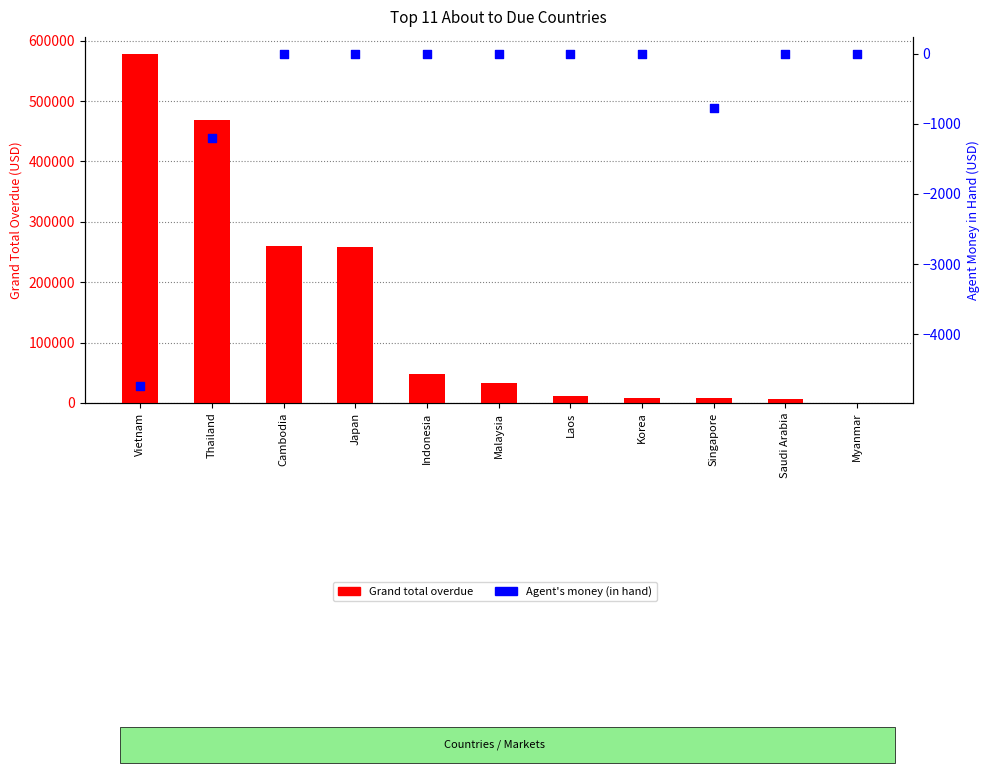

At how many categories does at least one series exceed 37585?

5